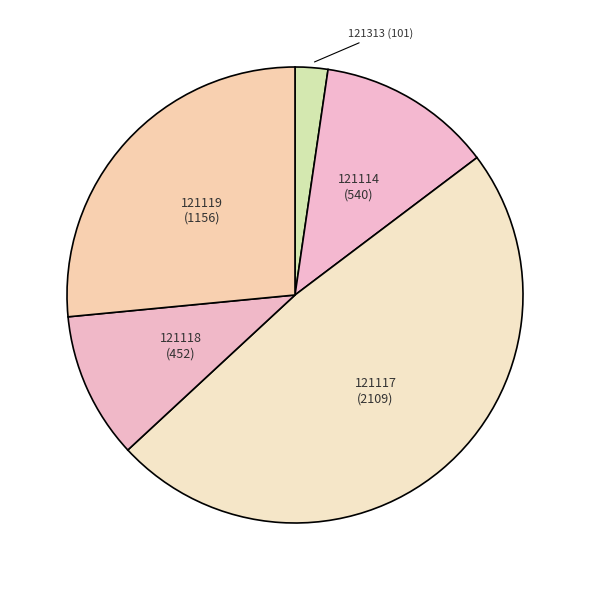

Which slice is the largest?

121117